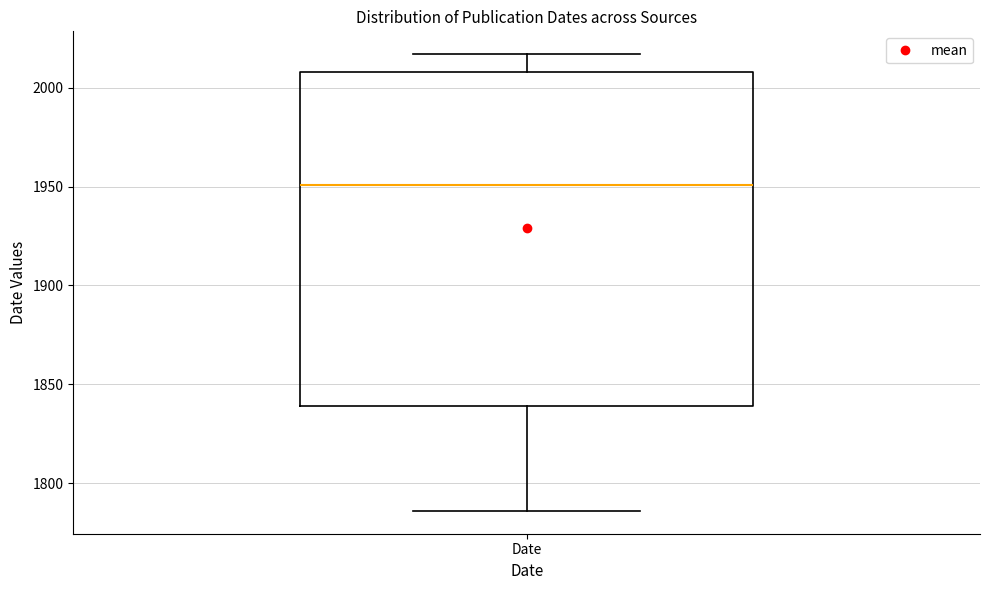

Transcribe this box plot: give where the median line is, the range the box spans, and where the two whiskers end, as read against the y-axis. The values are not printed on the chart, so give them approximately, as read against the axis.

median 1950, box 1840 to 2010, whiskers 1785 to 2015